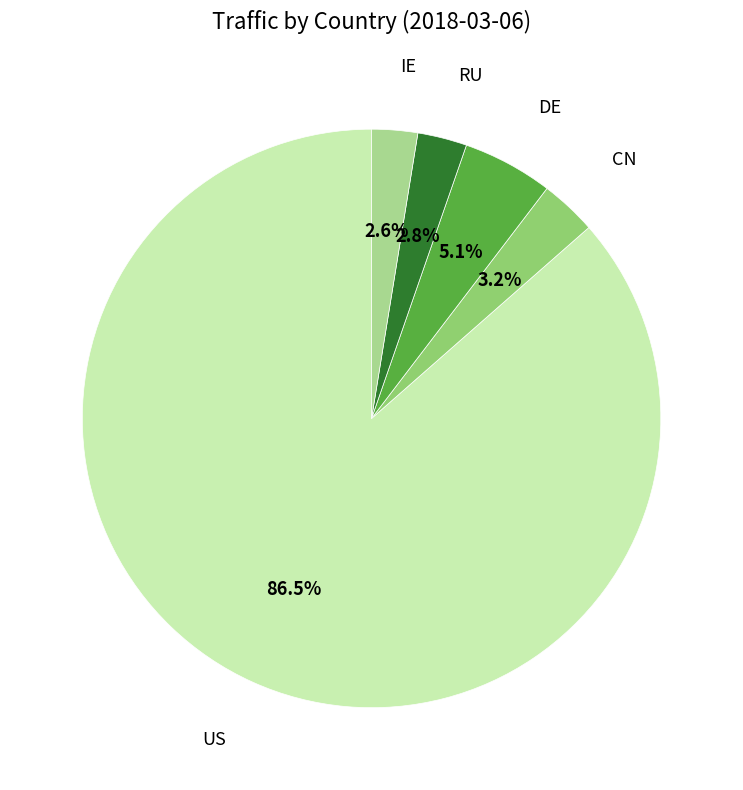

To the nearest percent, what is the difference between the largest and smallest slice percentages?

84%